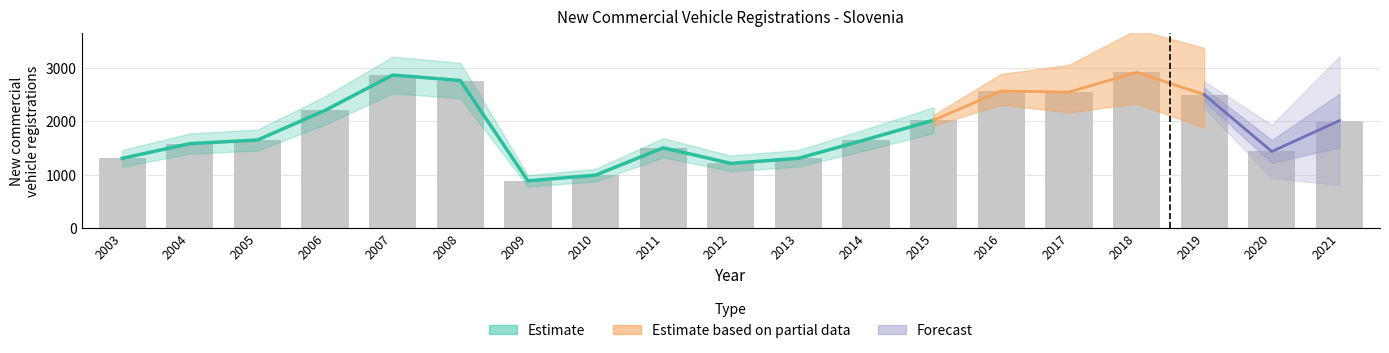

Reading right to left, transcribe all the data shown in this chart.

2013	1433	2503	2919	2549	2569	2021	1657	1305	1210	1502	989	881	2766	2869	2205	1648	1581	1304